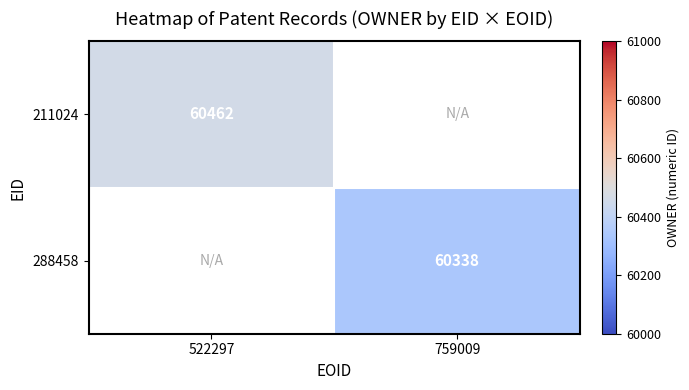

At how many categories does at least one series exceed 60461?

1